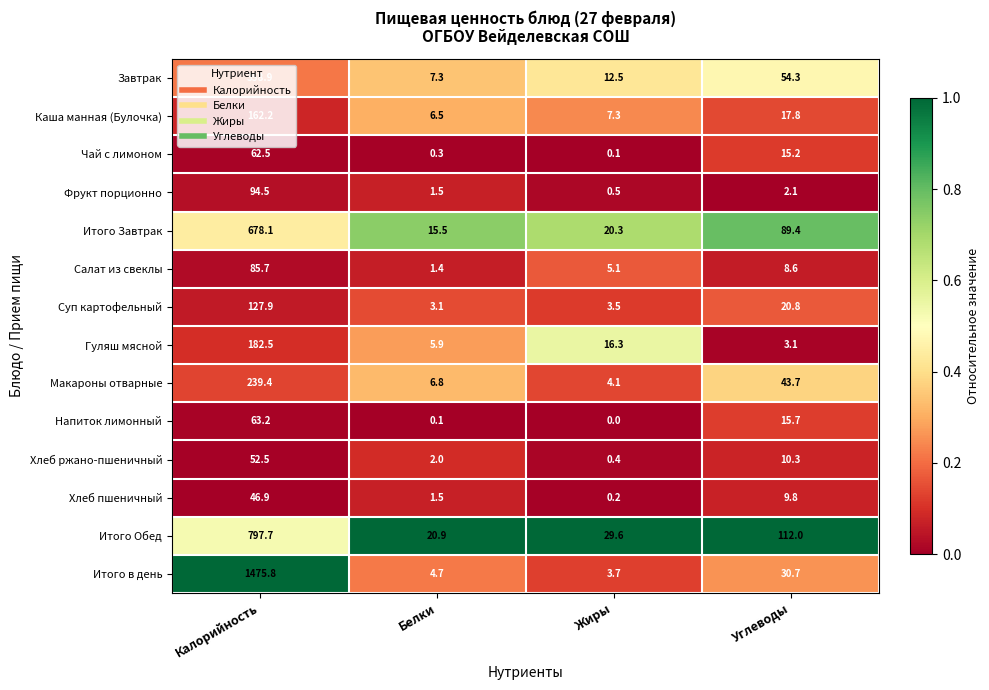

Which category has the lowest value across all series?

Жиры